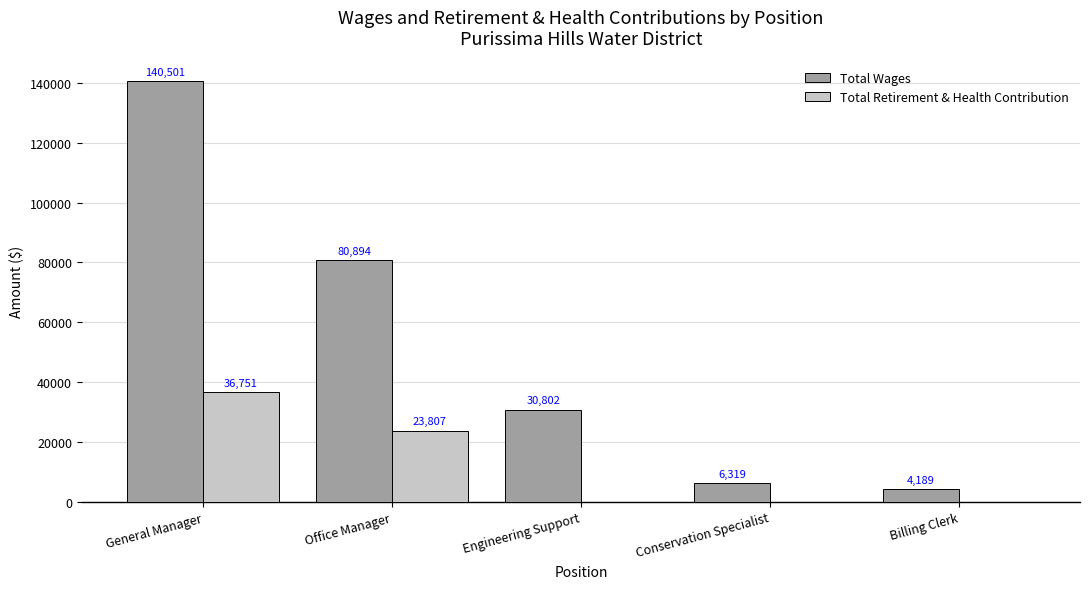

What is the sum of all Total Retirement & Health Contribution values?

60558